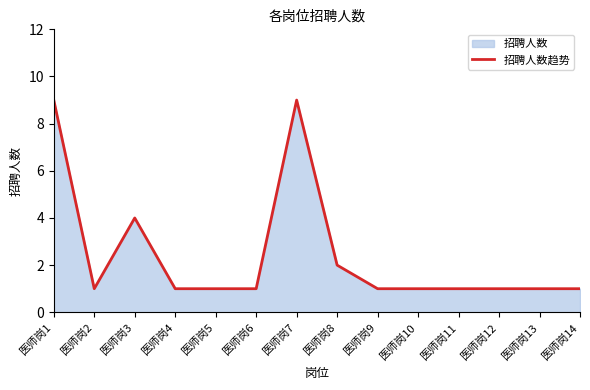

What is the sum of the values at 医师岗6 and 医师岗12?

2